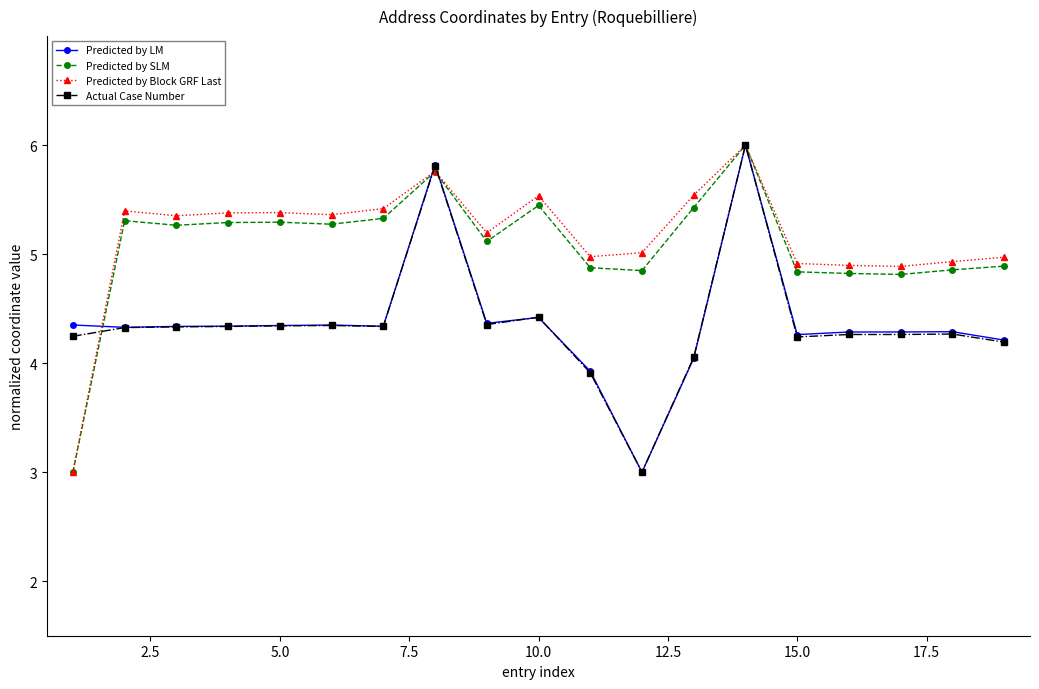

What is the maximum value for Predicted by Block GRF Last?

6.0